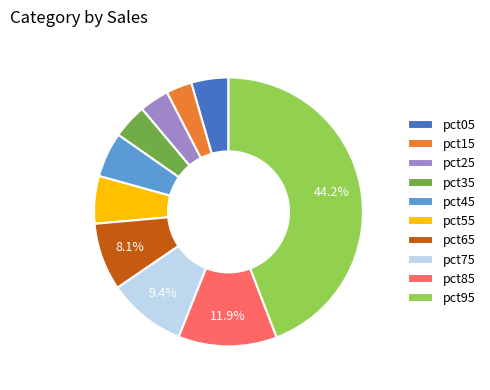

The pct55 slice represents 13% of the pie. True or false?

False